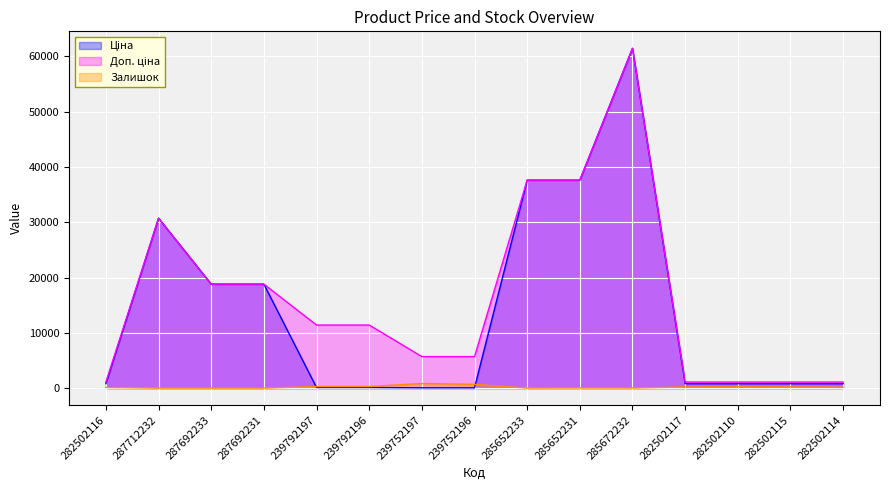

What is the spread (max minus min) of values at 287712232?

30717.1